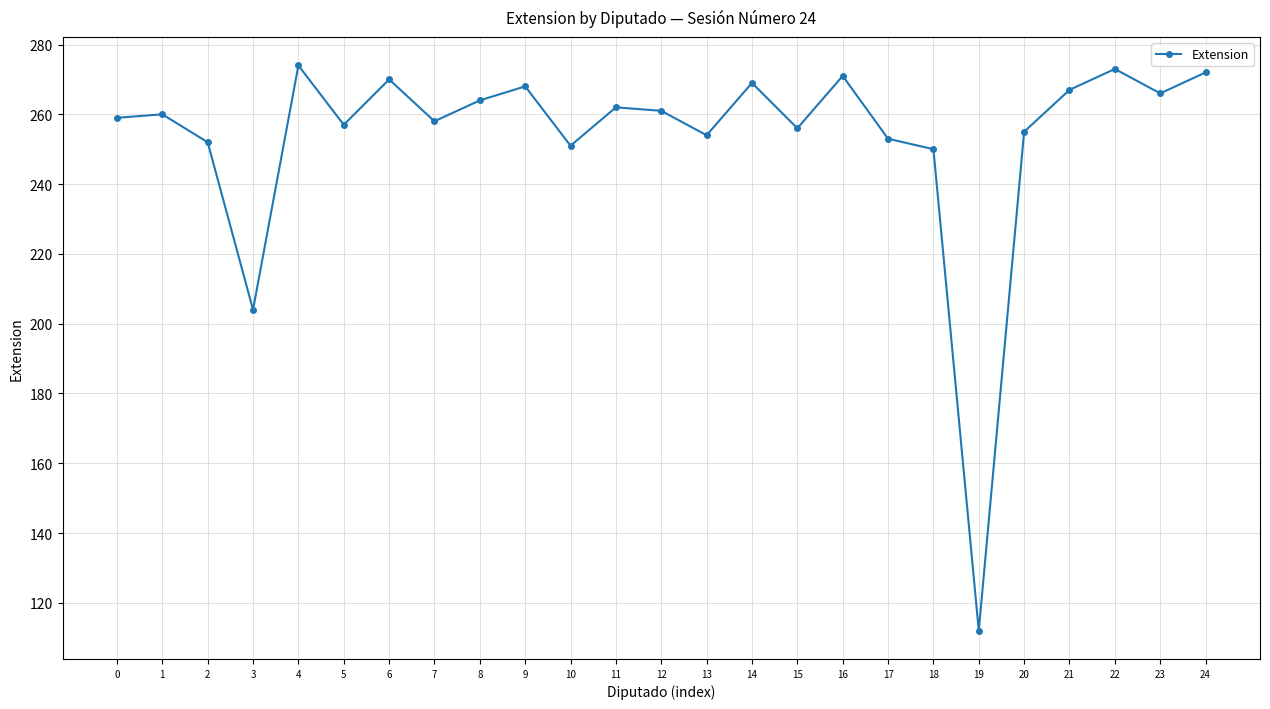

Where is the data nearest to the value 193?

3